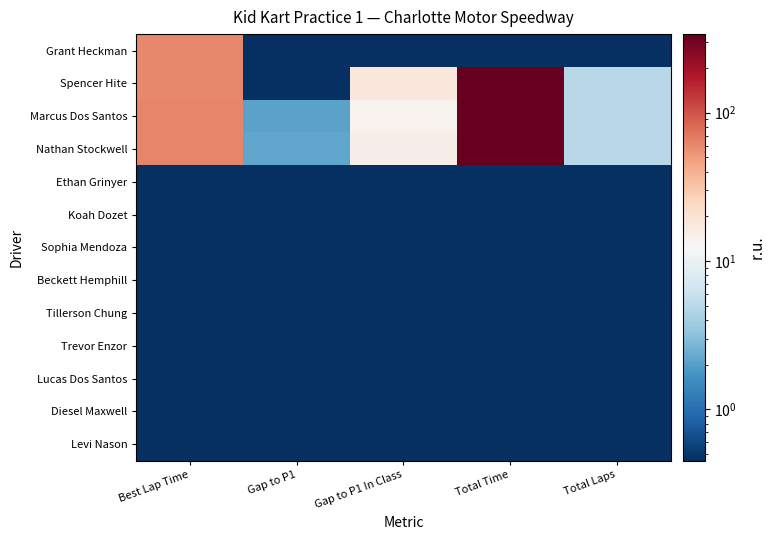

How many data points does each series have?

5